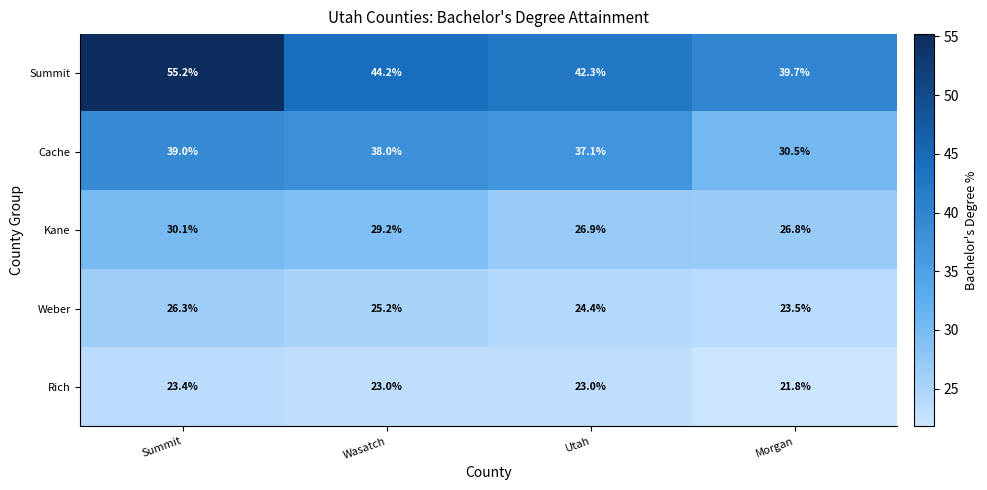

What is the difference between the second highest and minimum values in the Kane series?

2.4